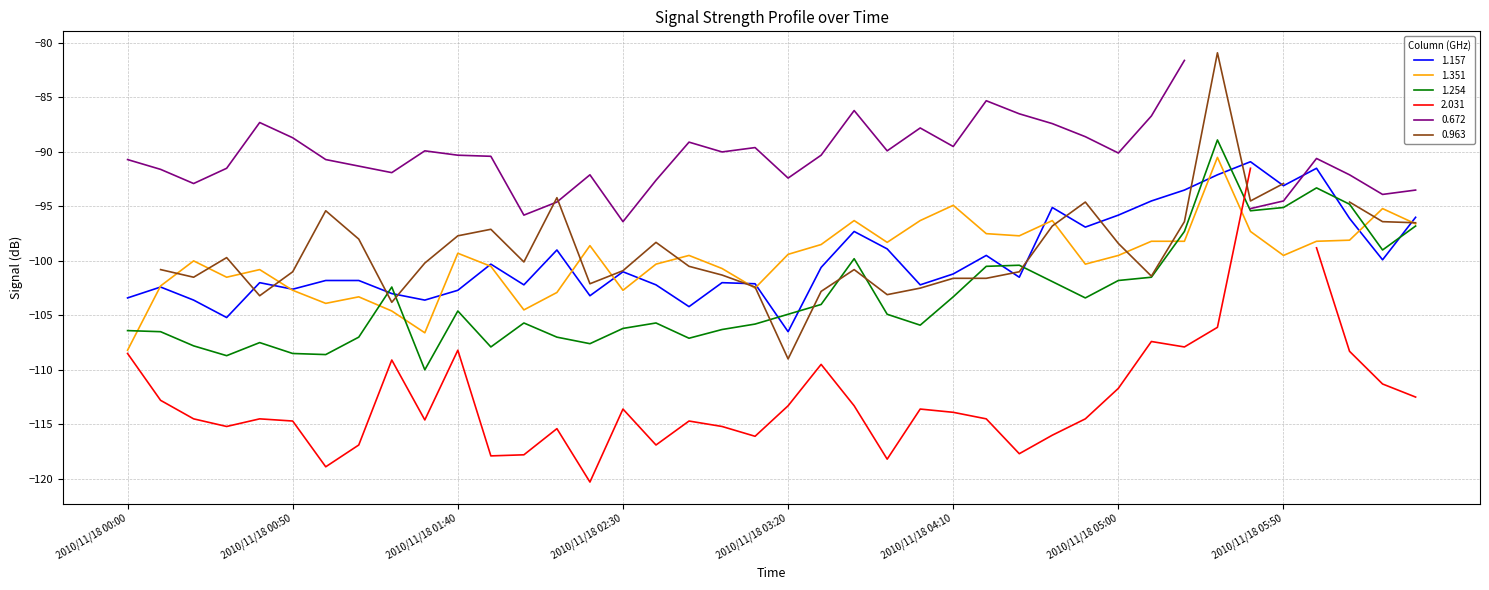

What is the difference between the maximum and minimum values in the 1.157 series?

15.6